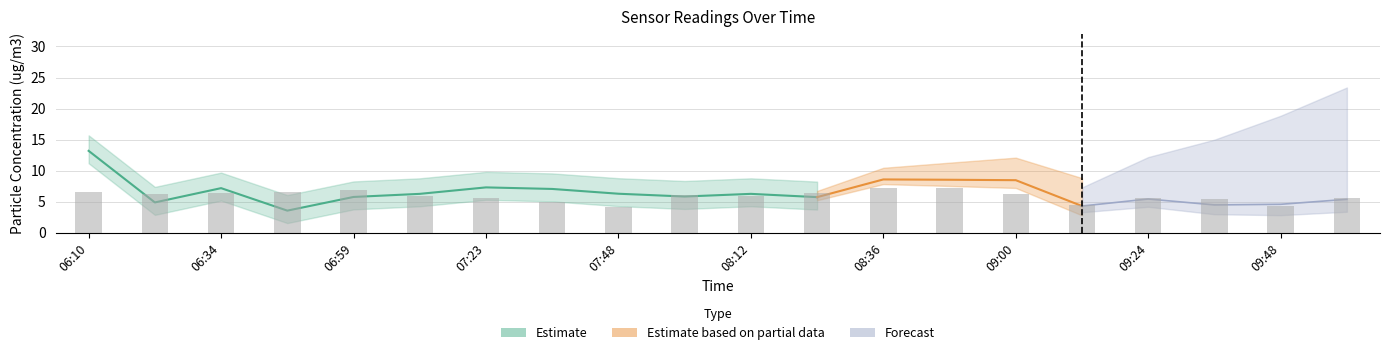

What is the label of the 15th bar from the right?

07:11